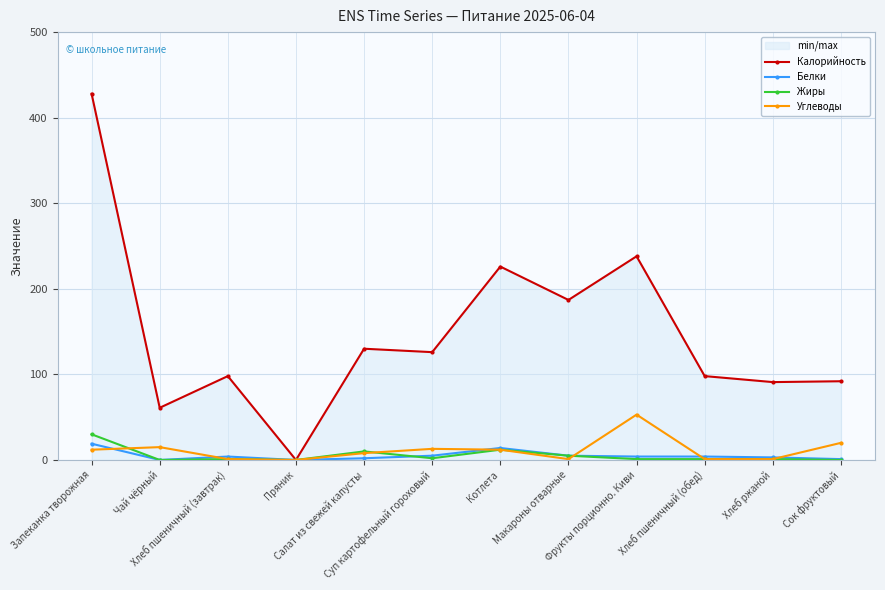

What is the label of the 1st point from the right?

Сок фруктовый